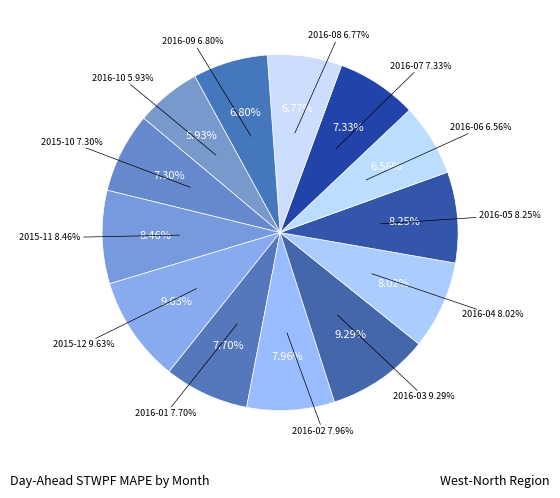

To the nearest percent, what is the combined percentage of 2016-09 and 2016-03?

16%